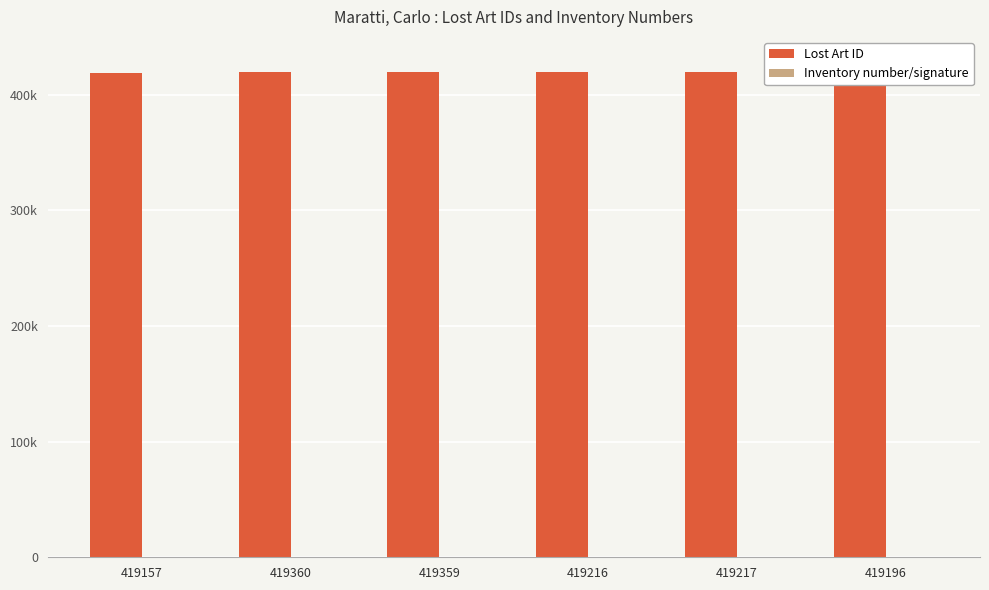

Does the chart contain stacked bars?

No